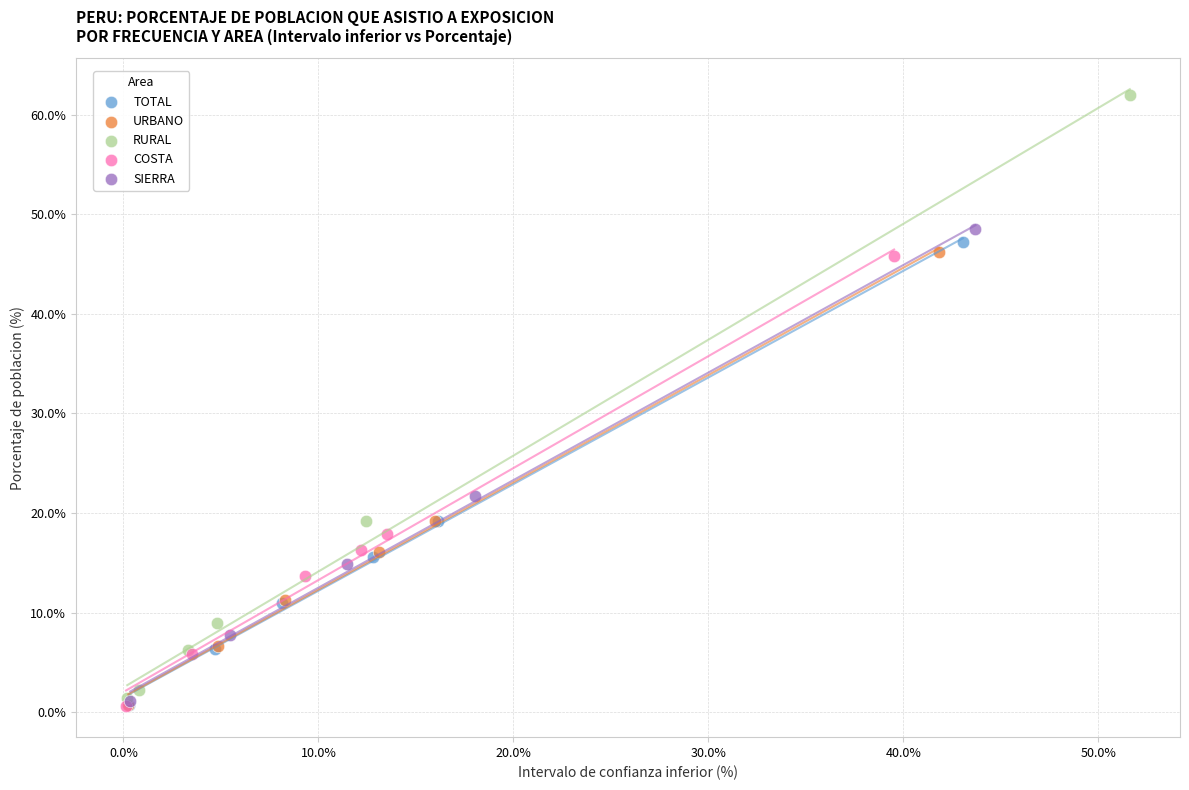

What are all the series names shown in the legend?

TOTAL, URBANO, RURAL, COSTA, SIERRA